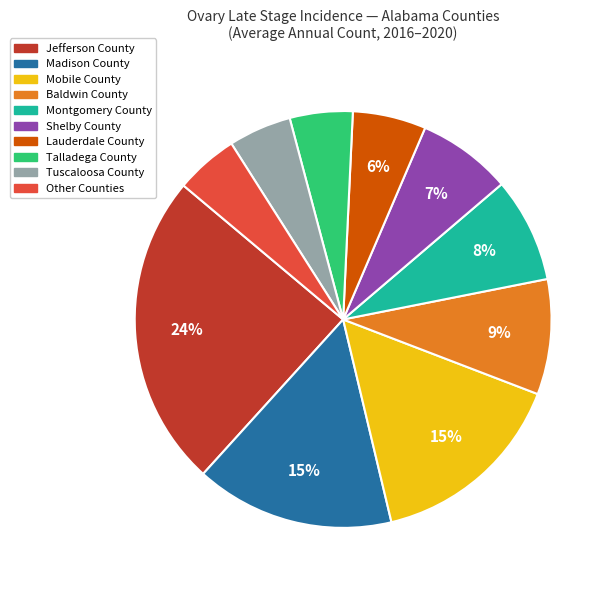

Is the sum of Mobile County and Lauderdale County greater than half?

No